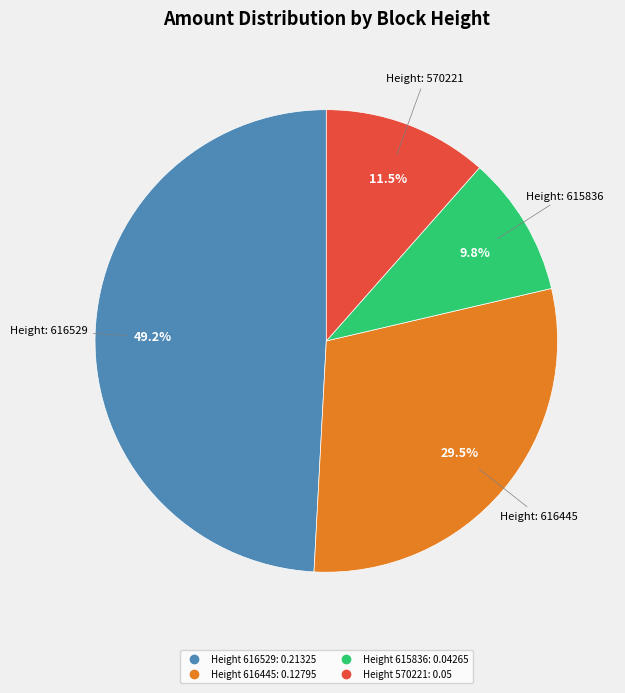

Is there a majority slice in this chart?

No